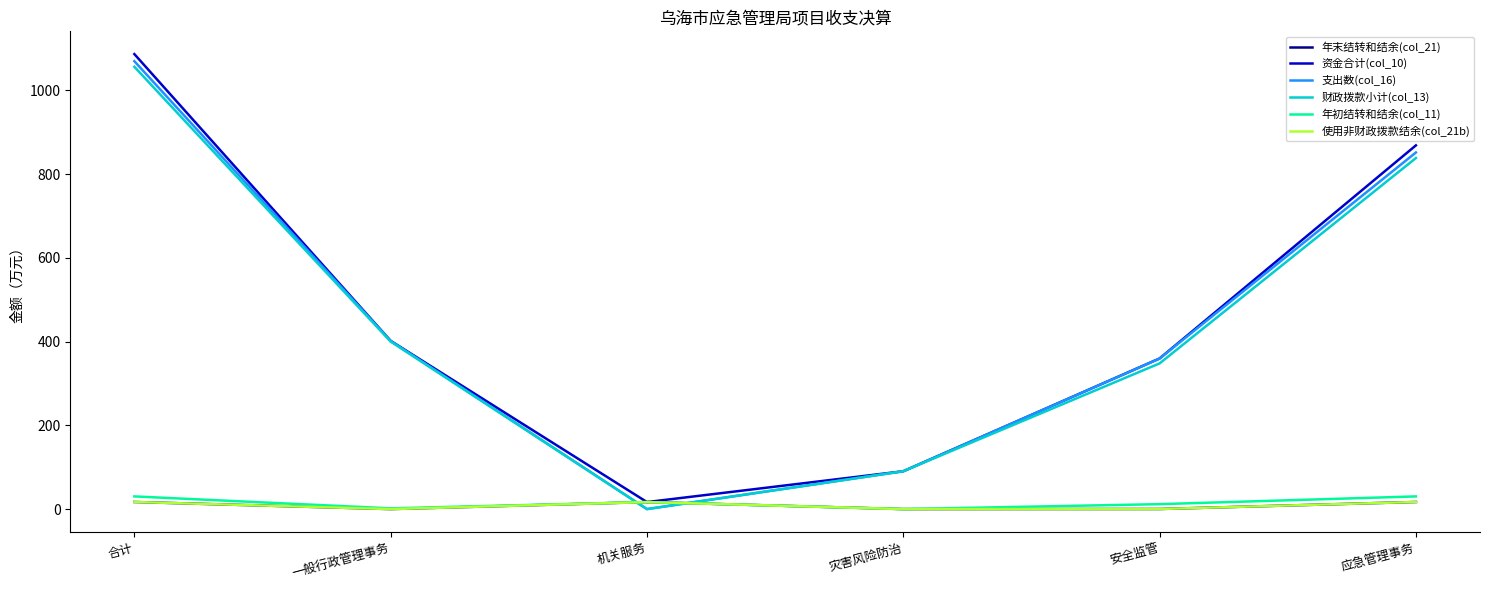

Is it true that 年末结转和结余(col_21) equals 27.6 at 合计?

False